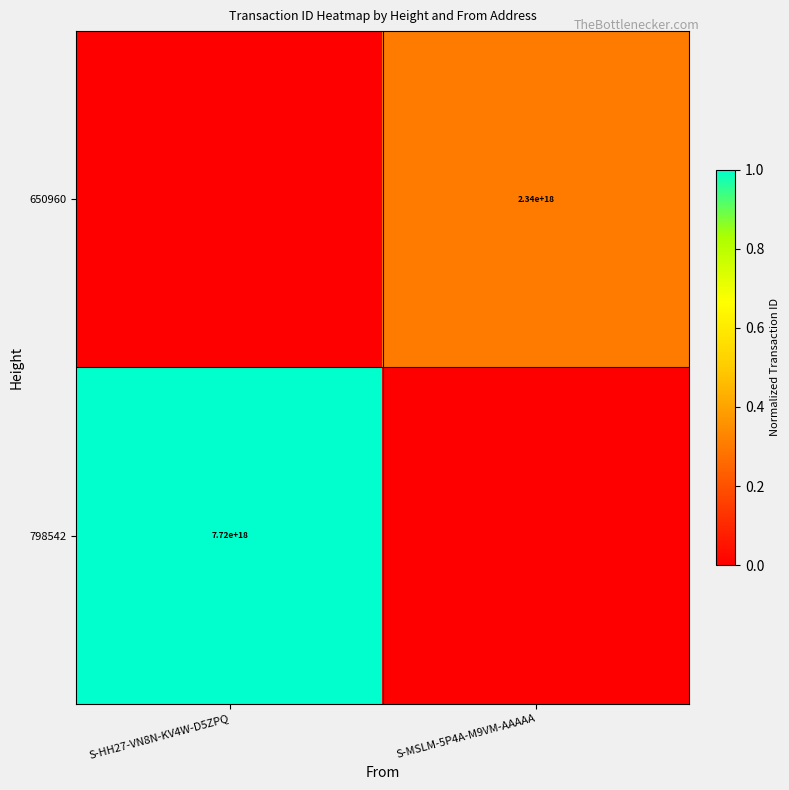

The 650960 series shows 2340000000000000000 at S-MSLM-5P4A-M9VM-AAAAA. True or false?

True